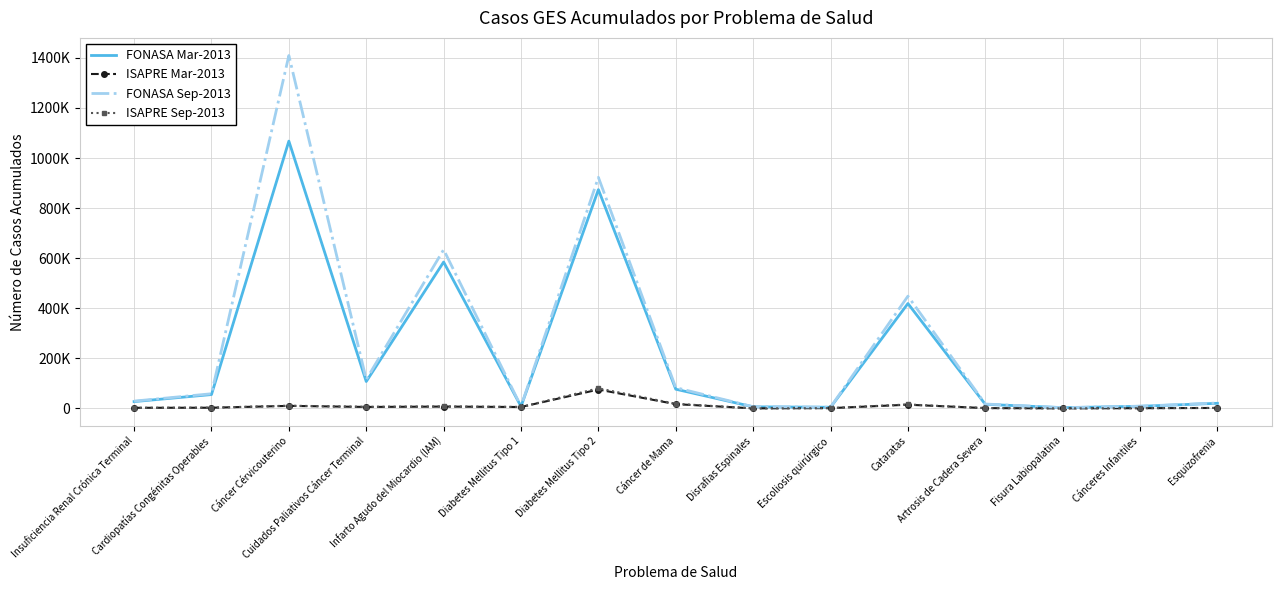

The FONASA Sep-2013 series shows 6782 at Disrafias Espinales. True or false?

True